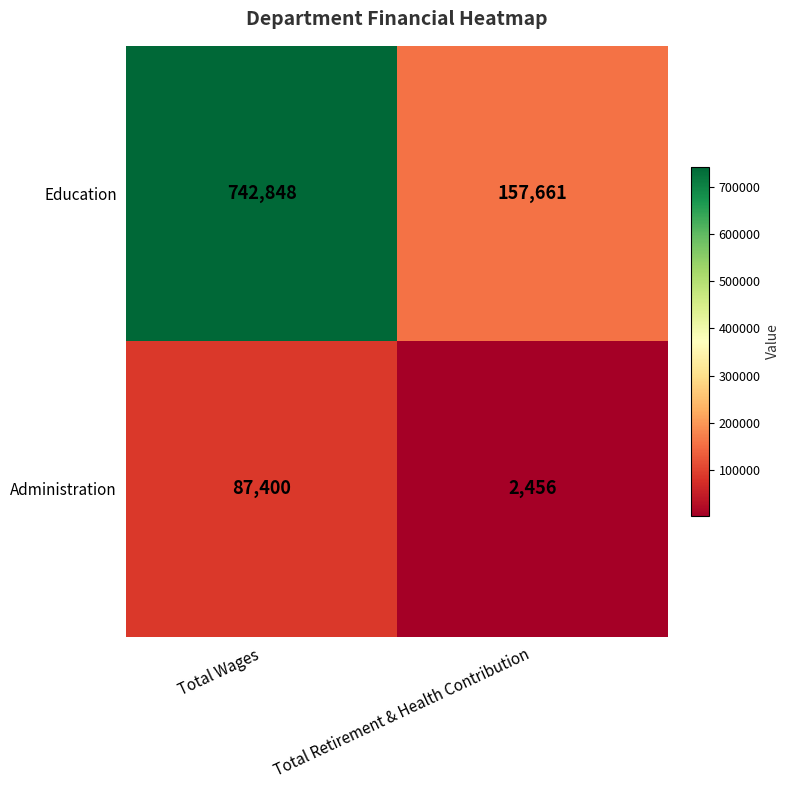

At which category does the chart reach its minimum across all series?

Total Retirement & Health Contribution